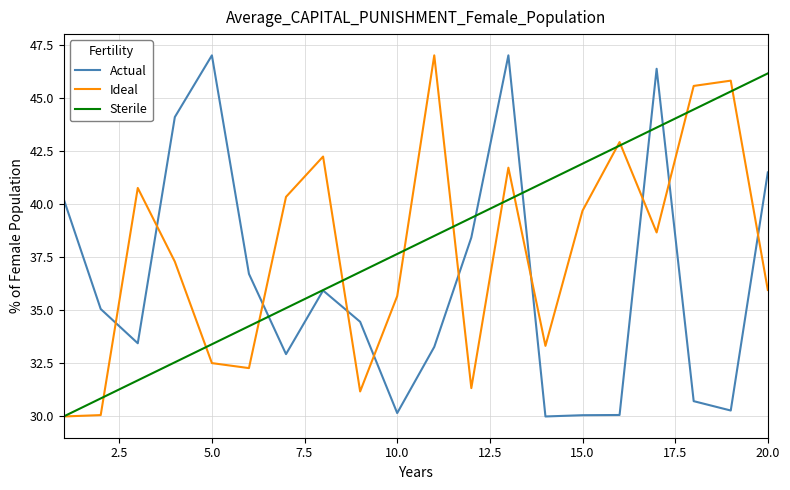

What is the greatest value displayed?

47.0